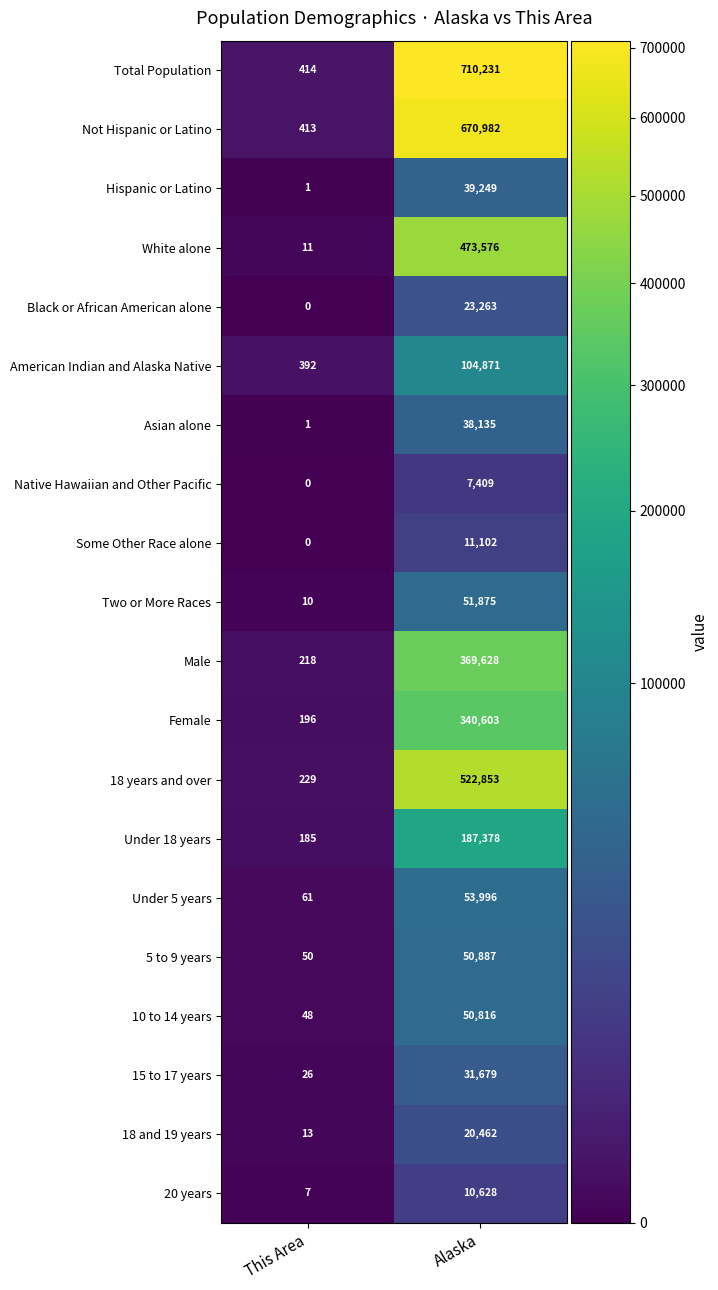

The Some Other Race alone series shows 18208 at Alaska. True or false?

False